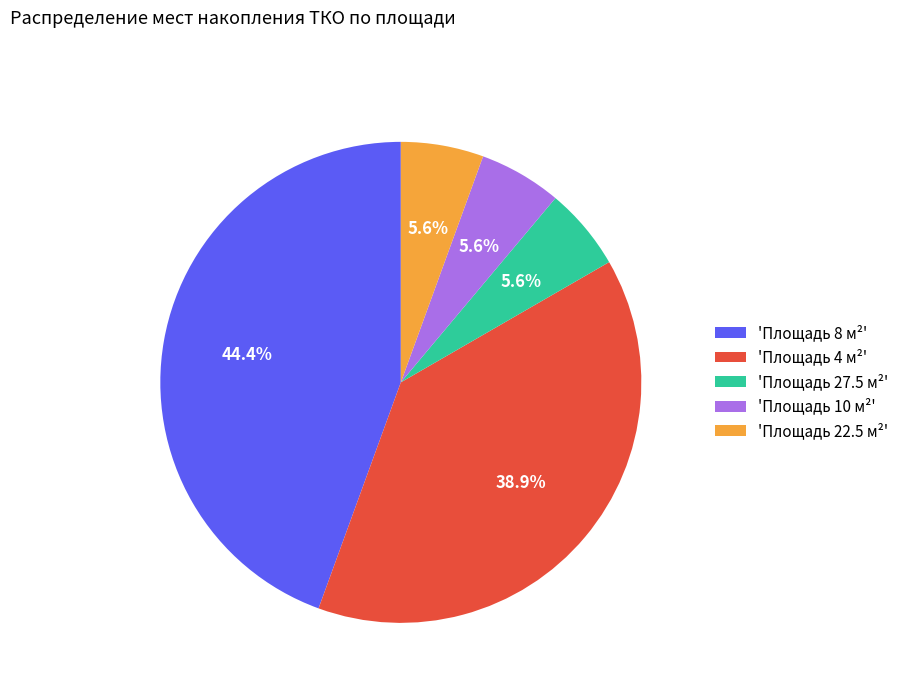

How many segments does this pie chart have?

5